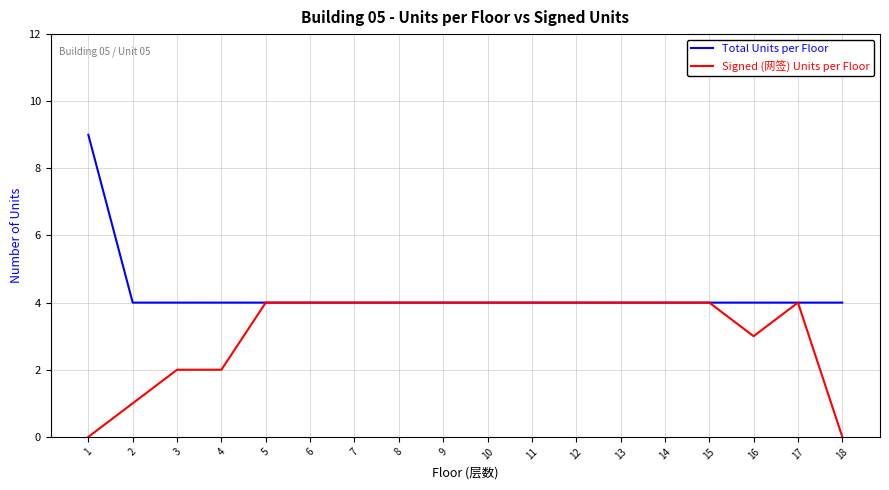

How many series are shown in this chart?

2